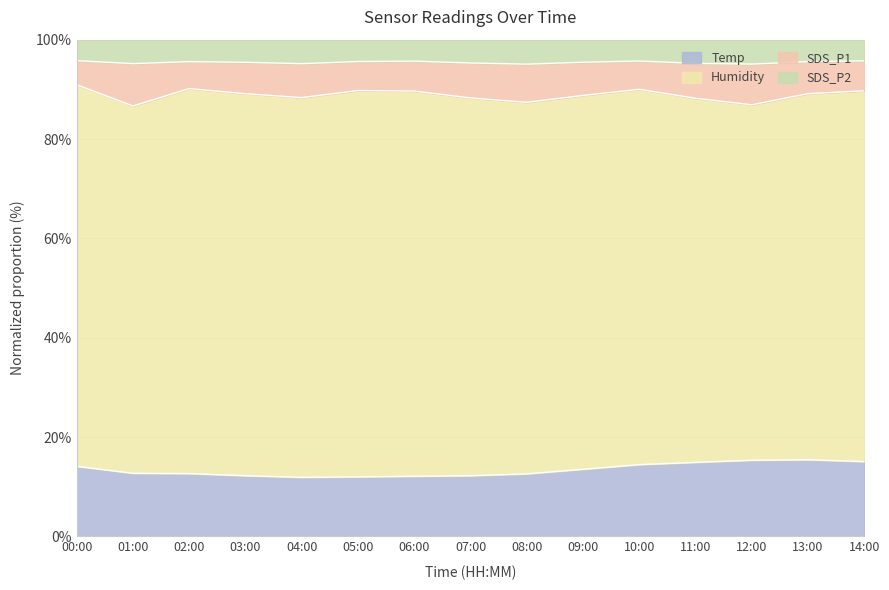

The value of Temp at 11:00 is 21.1. True or false?

False